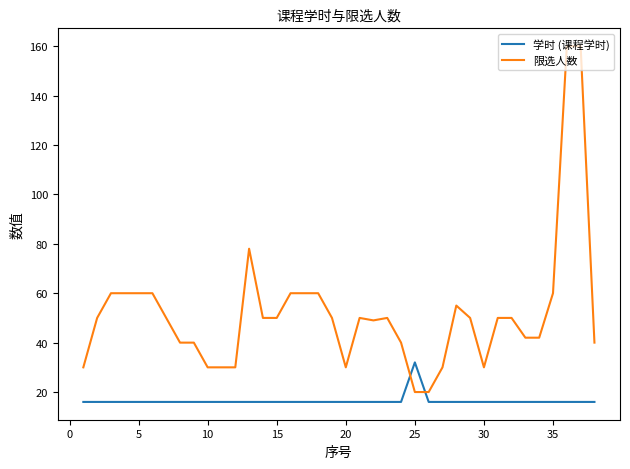

True or false: 限选人数 and 学时 (课程学时) cross at least once.

True